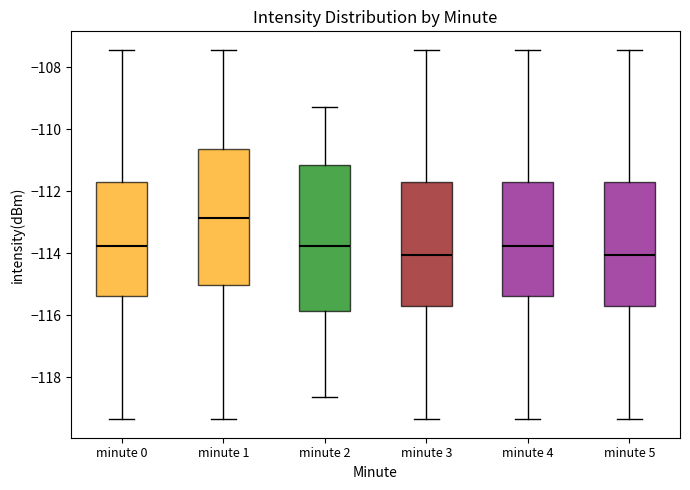

Which box's median line is the highest?

minute 1